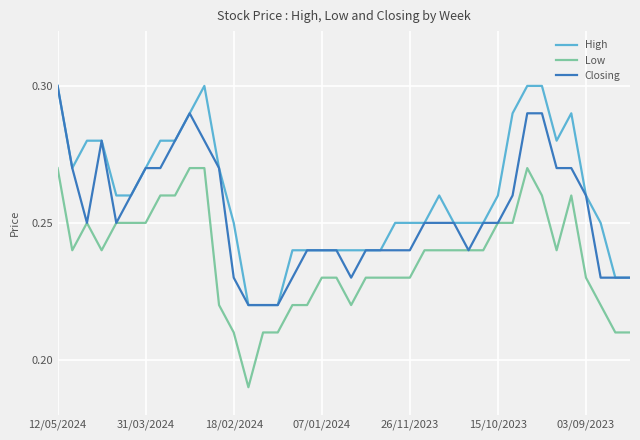

Which series has the largest total across all categories?

High